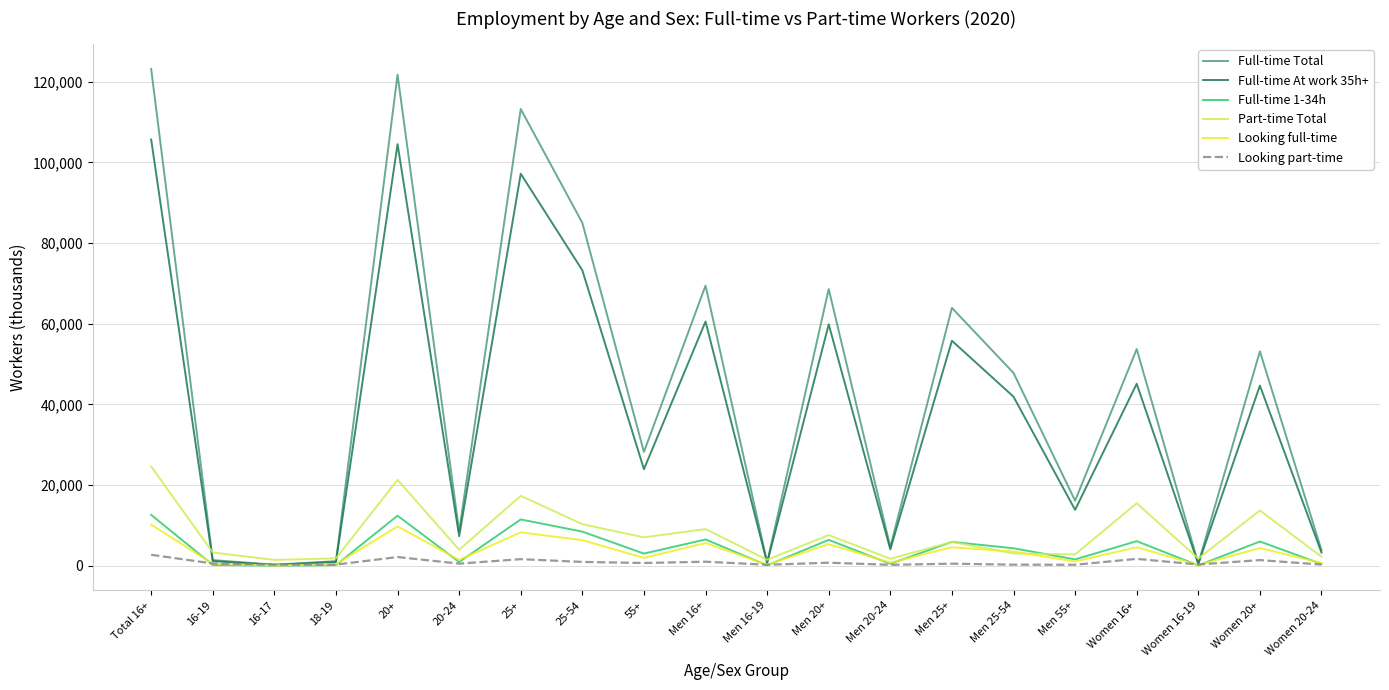

How many lines are shown in the chart?

6